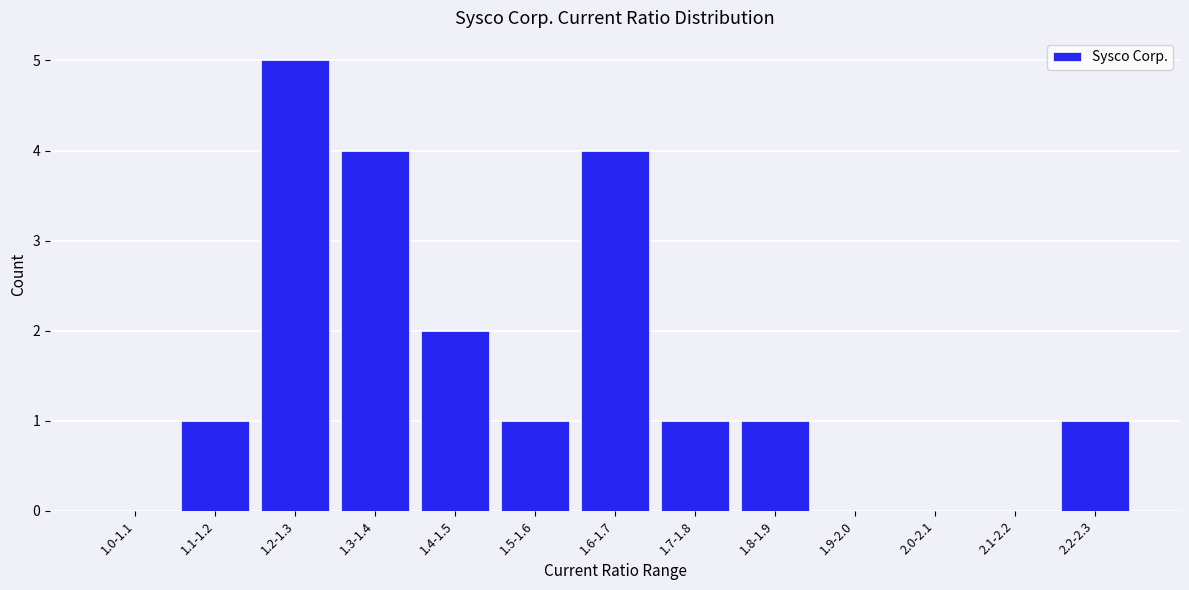

Reading left to right, extract all data points from this chart.

1.0-1.1=0	1.1-1.2=1	1.2-1.3=5	1.3-1.4=4	1.4-1.5=2	1.5-1.6=1	1.6-1.7=4	1.7-1.8=1	1.8-1.9=1	1.9-2.0=0	2.0-2.1=0	2.1-2.2=0	2.2-2.3=1